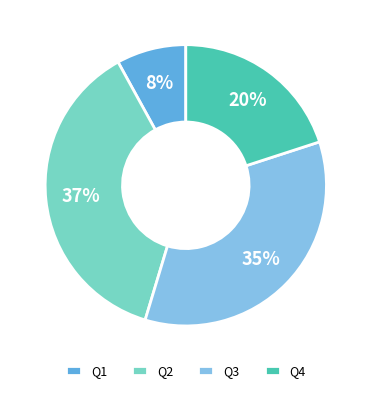

To the nearest percent, what is the difference between the Q3 and Q1 slice percentages?

27%